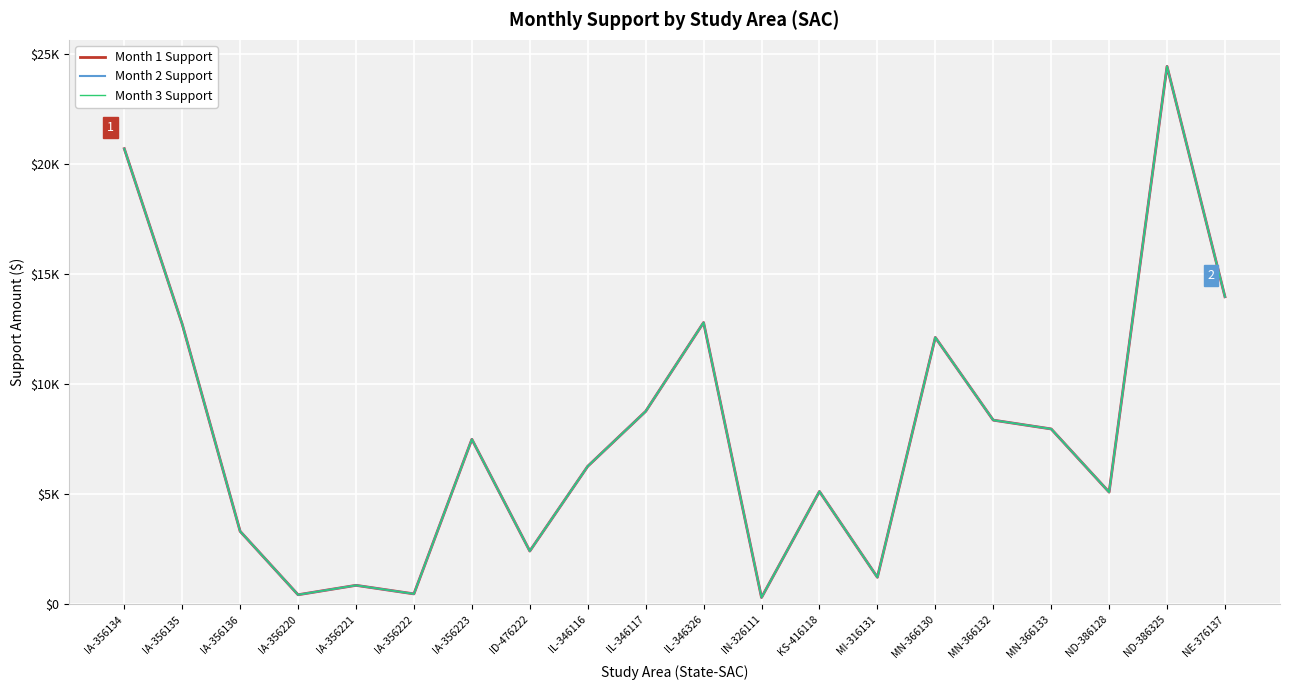

Reading left to right, what are all the values shown in this chart?

Month 1 Support: IA-356134=20709.8	IA-356135=12737.8	IA-356136=3323.8	IA-356220=440.8	IA-356221=868.8	IA-356222=480.6	IA-356223=7504.6	ID-476222=2425.8	IL-346116=6278.3	IL-346117=8773.4	IL-346326=12810.0	IN-326111=314.1	KS-416118=5134.6	MI-316131=1233.9	MN-366130=12133.0	MN-366132=8375.0	MN-366133=7975.0	ND-386128=5104.2	ND-386325=24448.5	NE-376137=13980.9
Month 2 Support: IA-356134=20709.8	IA-356135=12737.8	IA-356136=3323.8	IA-356220=440.8	IA-356221=868.8	IA-356222=480.6	IA-356223=7504.6	ID-476222=2425.8	IL-346116=6278.3	IL-346117=8773.4	IL-346326=12810.0	IN-326111=314.1	KS-416118=5134.6	MI-316131=1233.9	MN-366130=12133.0	MN-366132=8375.0	MN-366133=7975.0	ND-386128=5104.2	ND-386325=24448.5	NE-376137=13980.9
Month 3 Support: IA-356134=20709.8	IA-356135=12737.8	IA-356136=3323.8	IA-356220=440.8	IA-356221=868.8	IA-356222=480.6	IA-356223=7504.6	ID-476222=2425.8	IL-346116=6278.3	IL-346117=8773.4	IL-346326=12810.0	IN-326111=314.1	KS-416118=5134.6	MI-316131=1233.9	MN-366130=12133.0	MN-366132=8375.0	MN-366133=7975.0	ND-386128=5104.2	ND-386325=24448.5	NE-376137=13980.9